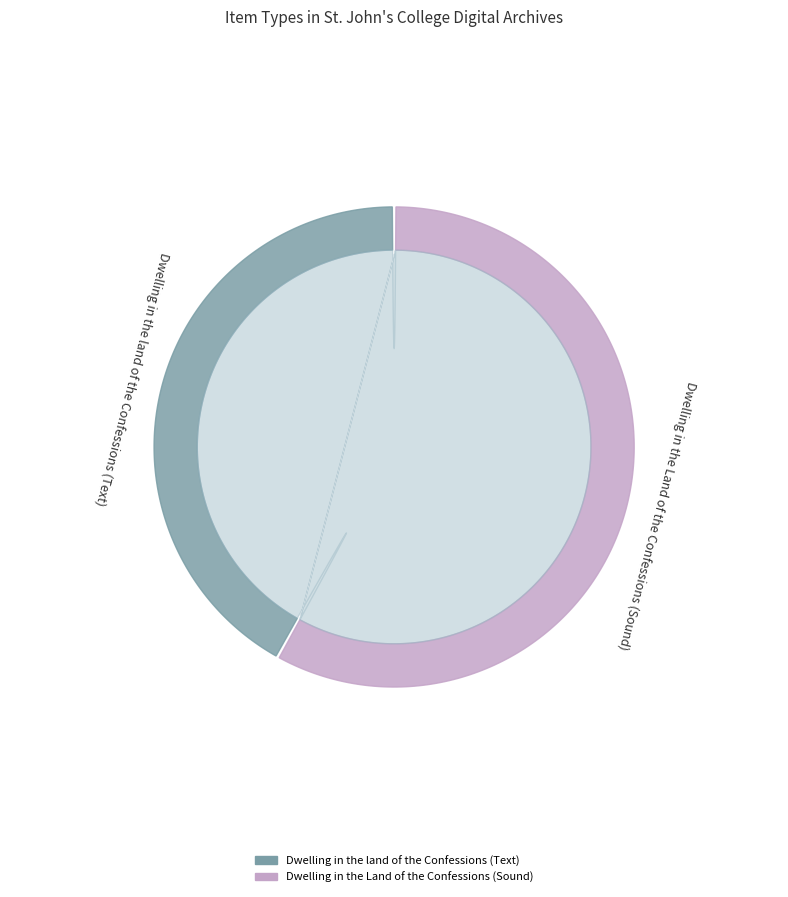

Which category has the smallest portion of the pie?

Dwelling in the land of the Confessions (Text)